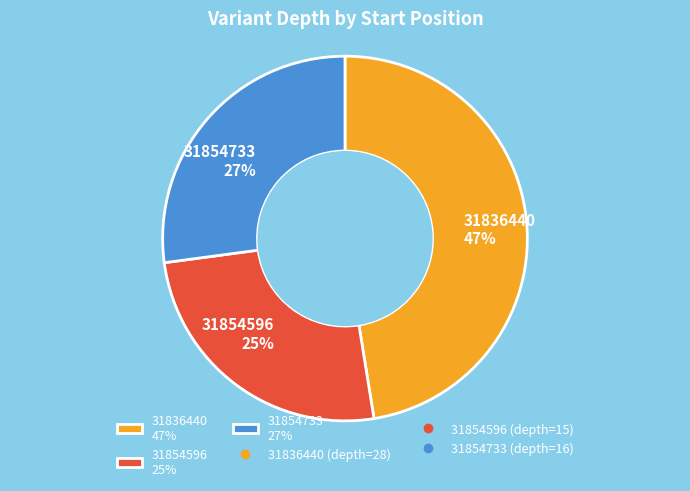

Rank the categories by value from highest to lowest.

31836440, 31854733, 31854596